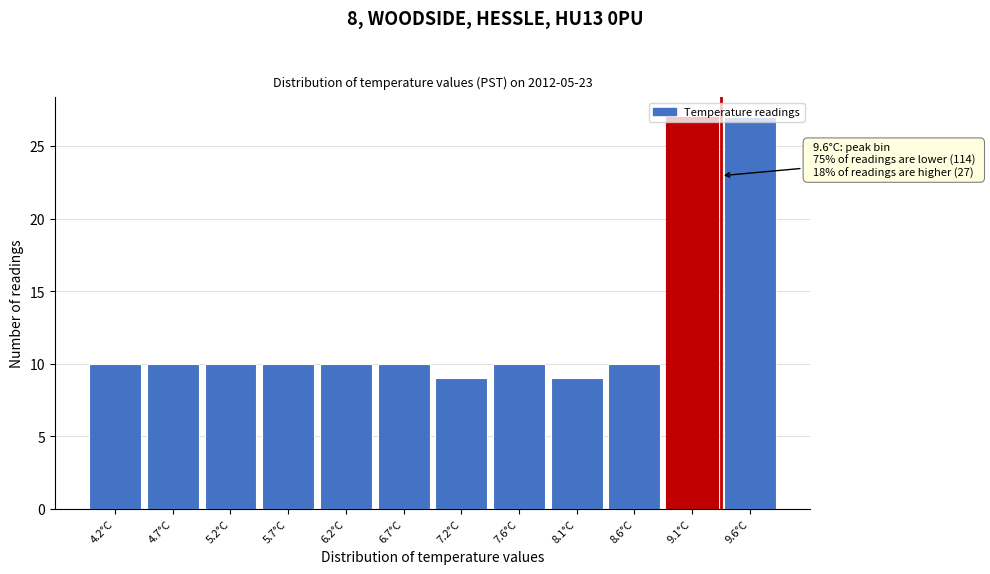

What is the label of the 8th bar from the left?

7.6°C